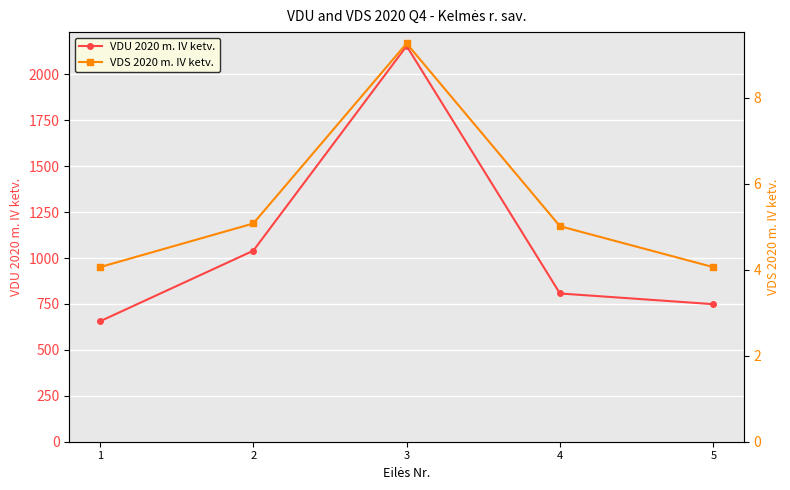

True or false: VDS 2020 m. IV ketv. and VDU 2020 m. IV ketv. intersect in this chart.

False